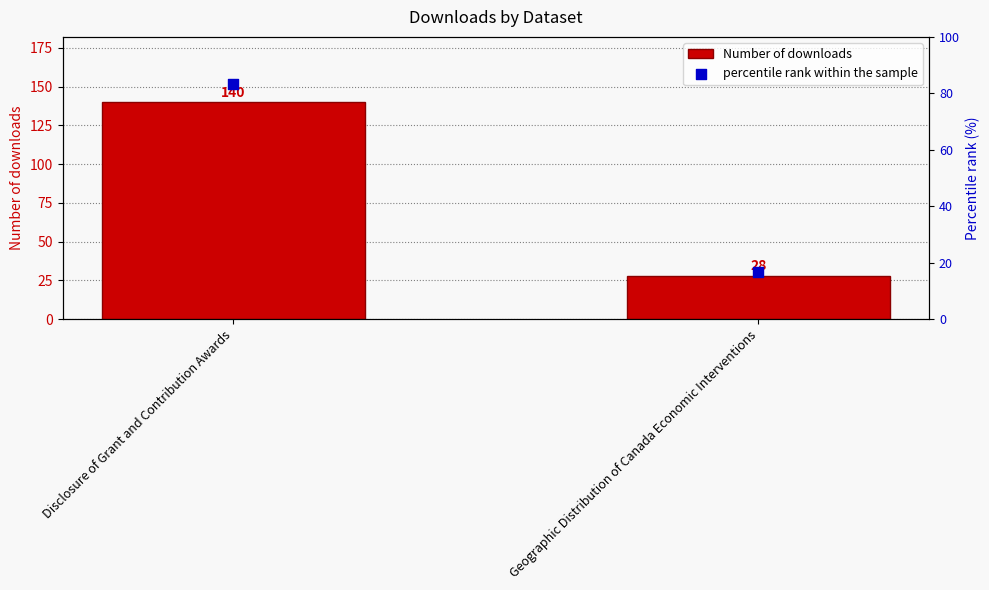

Which series has the widest spread of Y values?

Number of downloads